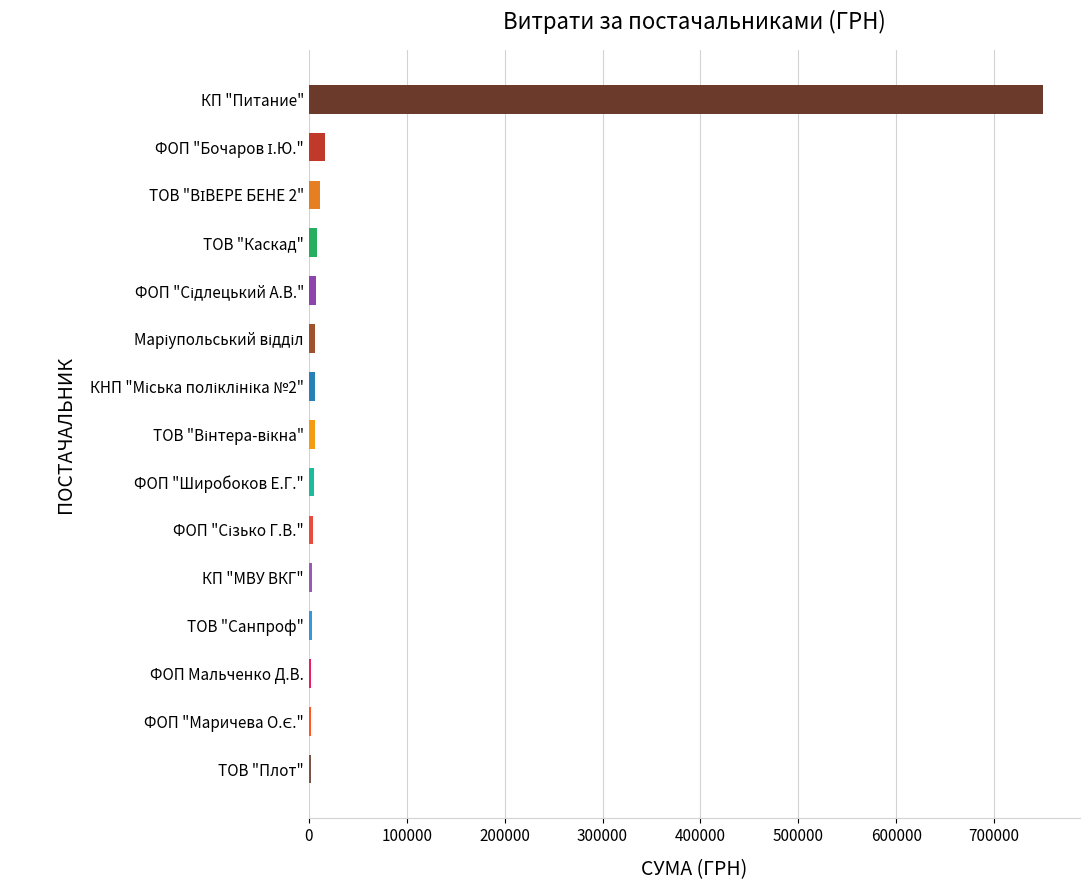

What is the sum of all values?

835855.0